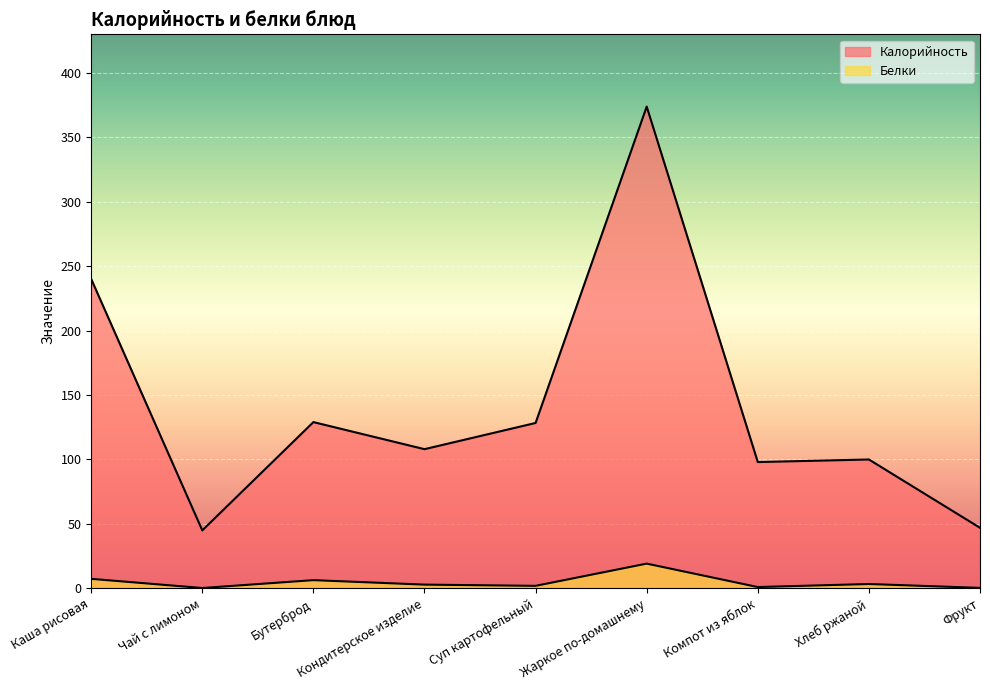

Count the number of categories in the chart.

9